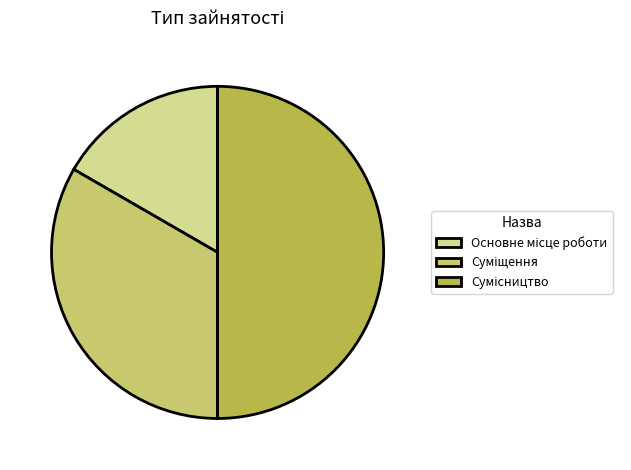

Count the number of slices in the pie.

3